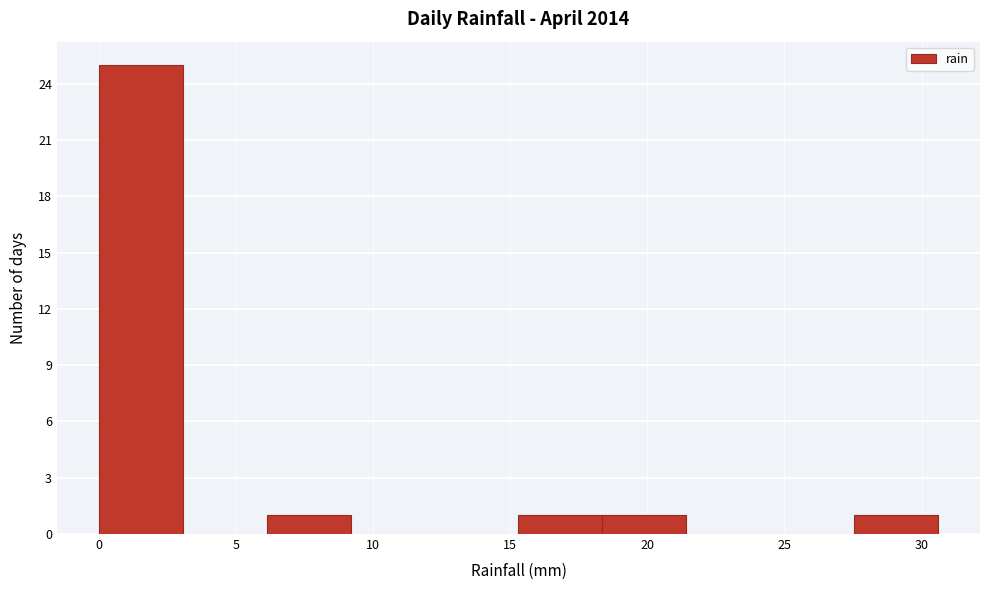

Reading left to right, transcribe this chart: for each bar, give the range it covers on the x-axis and its height. Neither the bar edges nor the heights are printed on the chart, so give them approximately, as read against the axes.

0.0 to 3.0: 25
3.0 to 6.0: 0
6.0 to 9.0: 1
9.0 to 12.0: 0
12.0 to 15.5: 0
15.5 to 18.5: 1
18.5 to 21.5: 1
21.5 to 24.5: 0
24.5 to 27.5: 0
27.5 to 30.5: 1